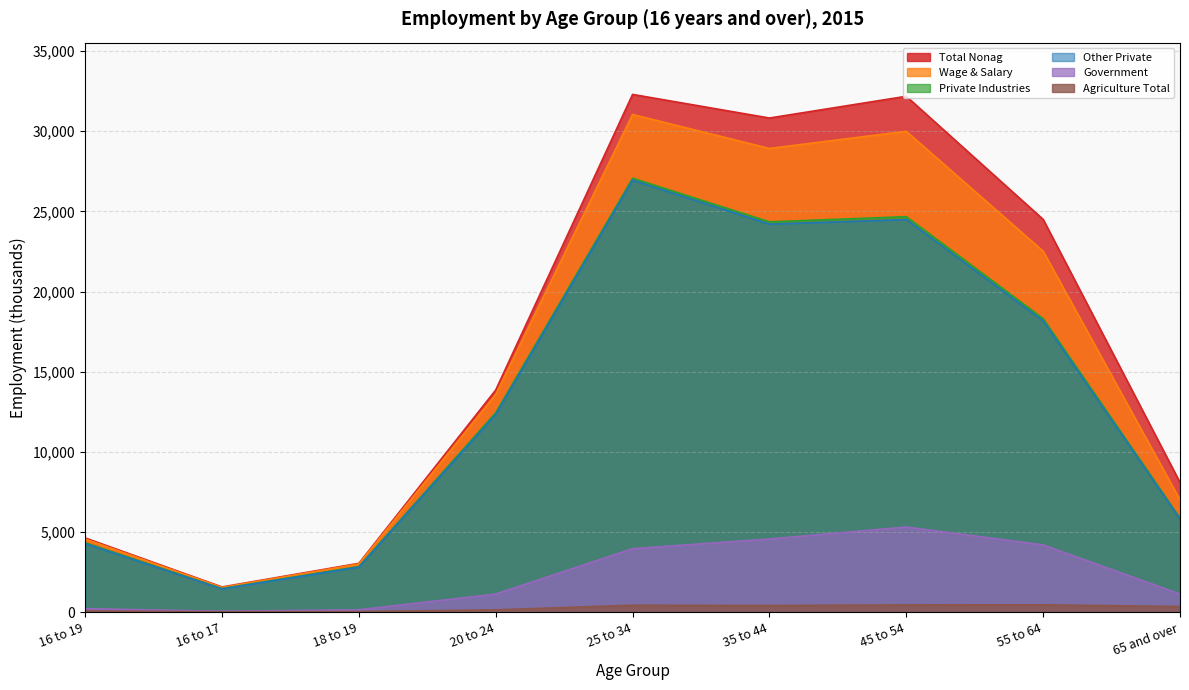

True or false: Wage & Salary and Agriculture Total intersect in this chart.

False